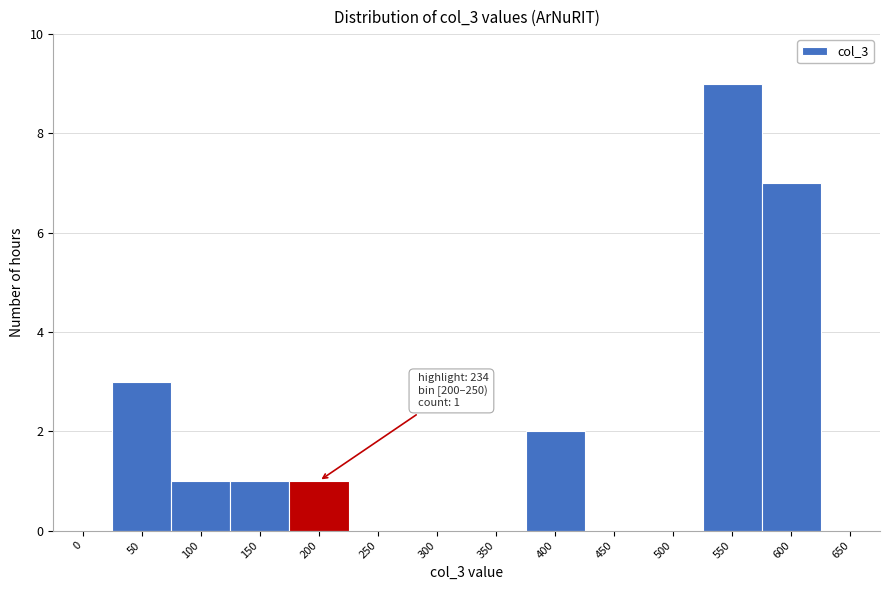

Reading left to right, extract all data points from this chart.

0=0	50=3	100=1	150=1	200=1	250=0	300=0	350=0	400=2	450=0	500=0	550=9	600=7	650=0